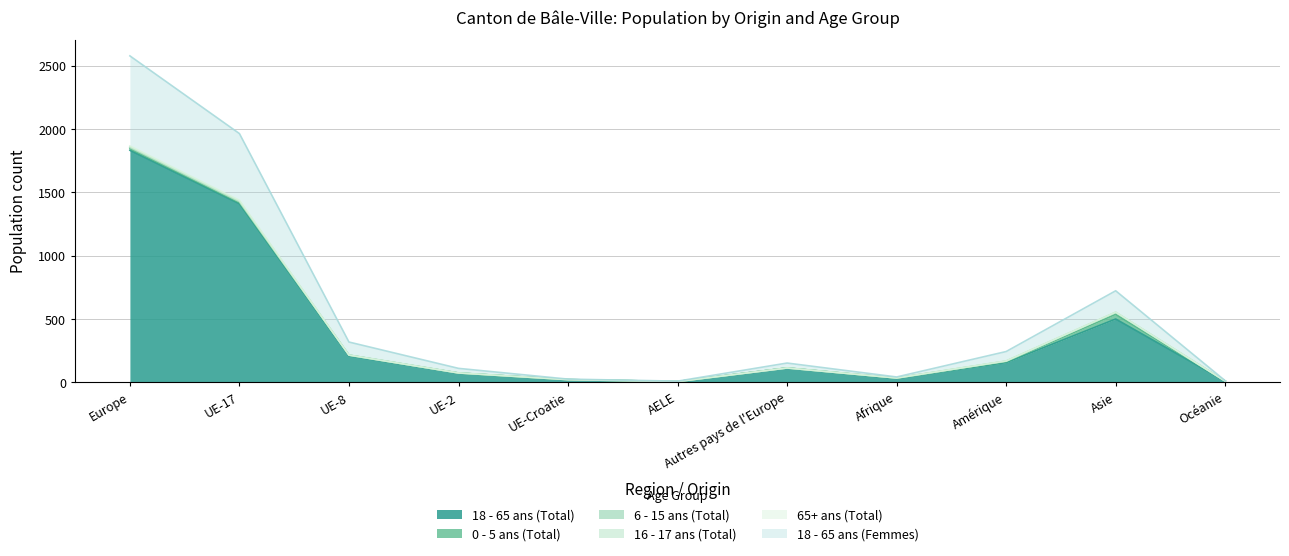

What is the difference between the highest and lowest values at UE-2?

73